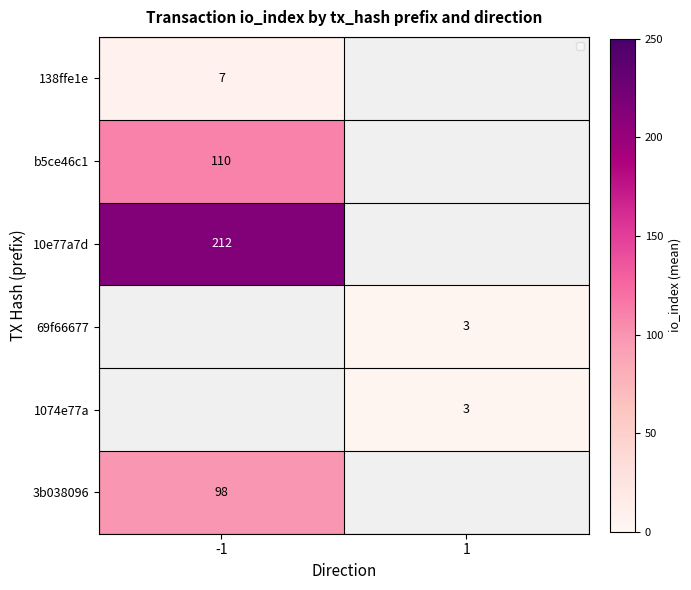

The 138ffe1e series shows 2.7 at -1. True or false?

False